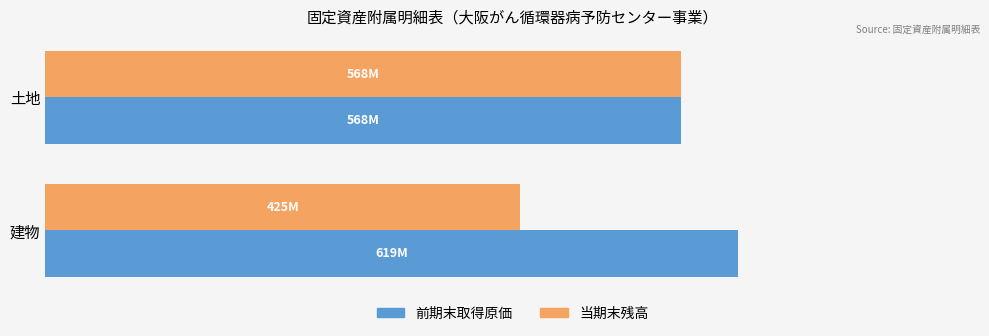

What are all the series names shown in the legend?

前期末取得原価, 当期末残高